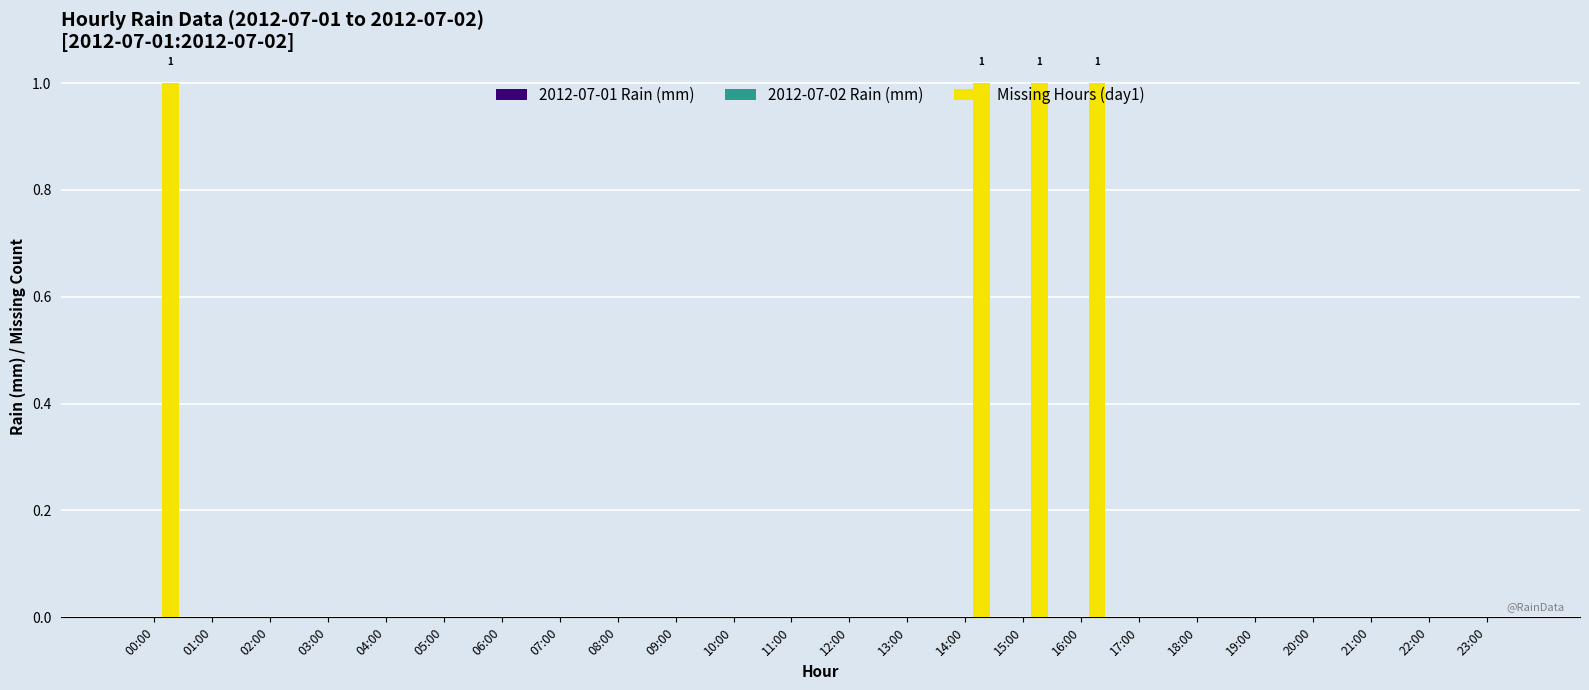

What is the sum of all values?

4